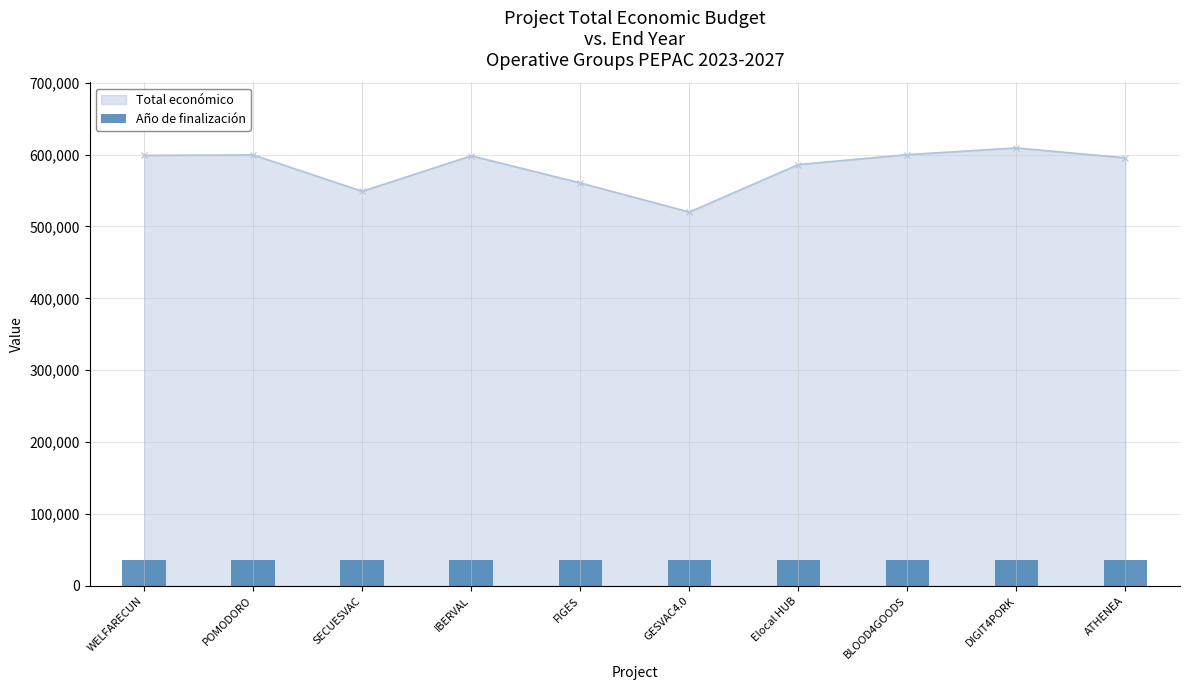

Where is the first local minimum for Total económico?

SECUESVAC